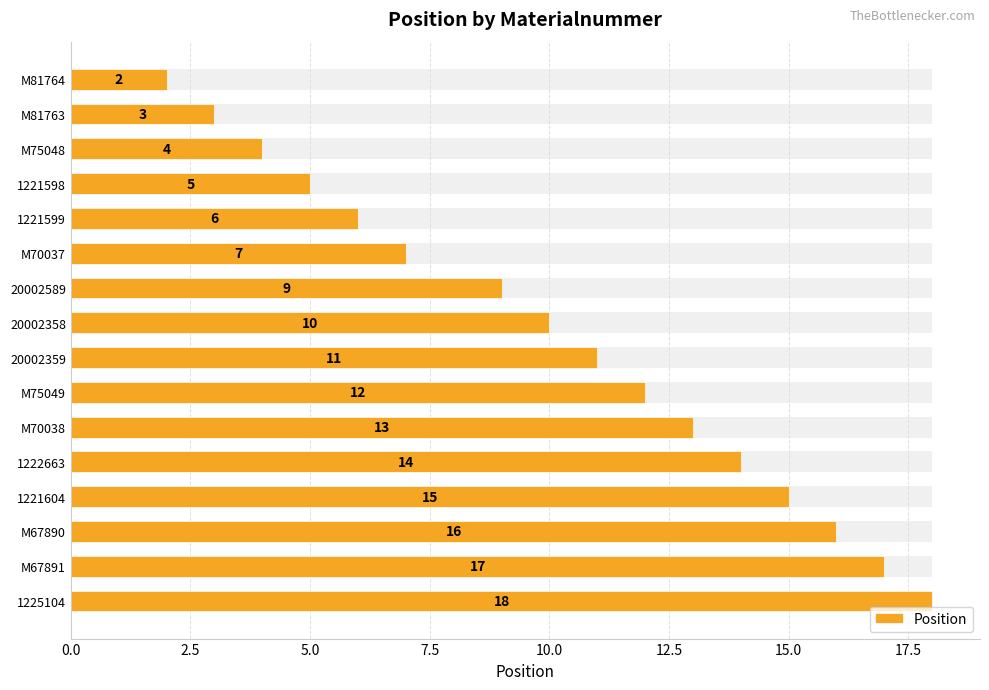

How many data points are above 11?

7